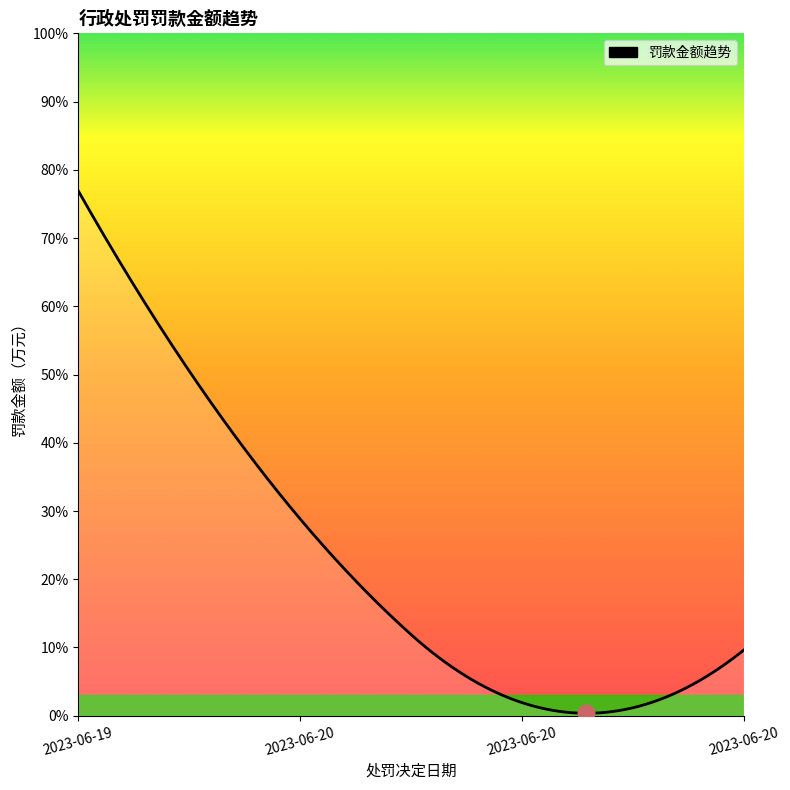

What is the average value?

0.3